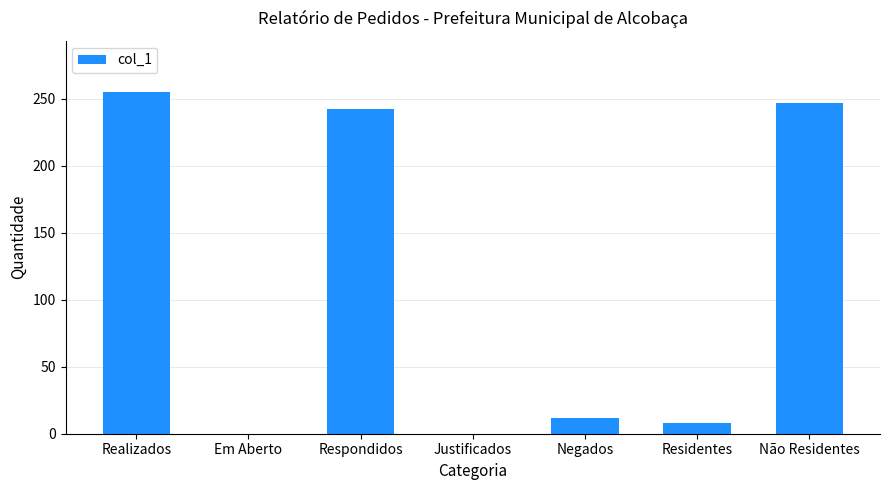

What is the difference between the values at Negados and Em Aberto?

12